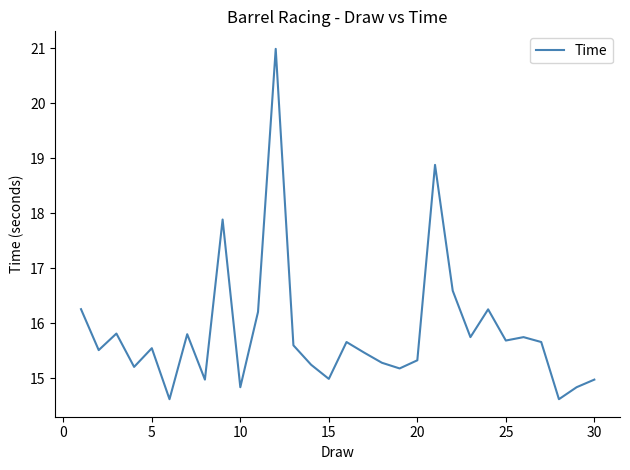

What is the difference between the maximum and minimum values?

6.4